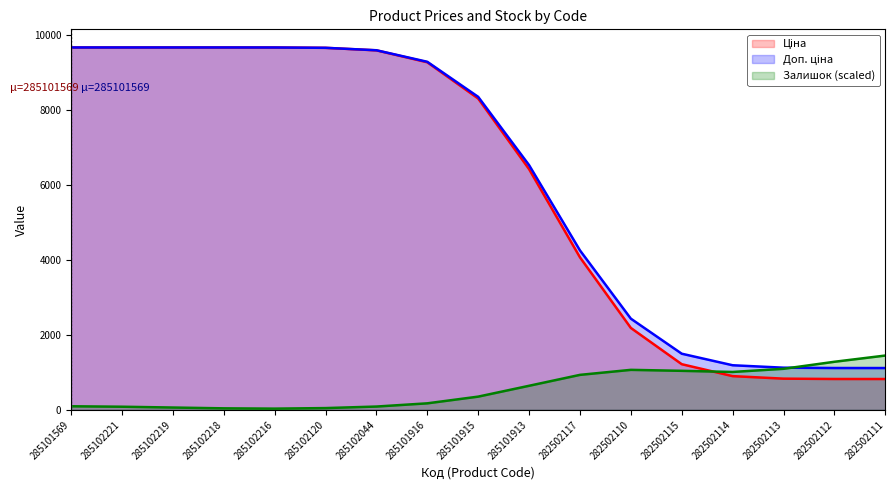

What is the spread (max minus min) of values at 282502117?

3319.3